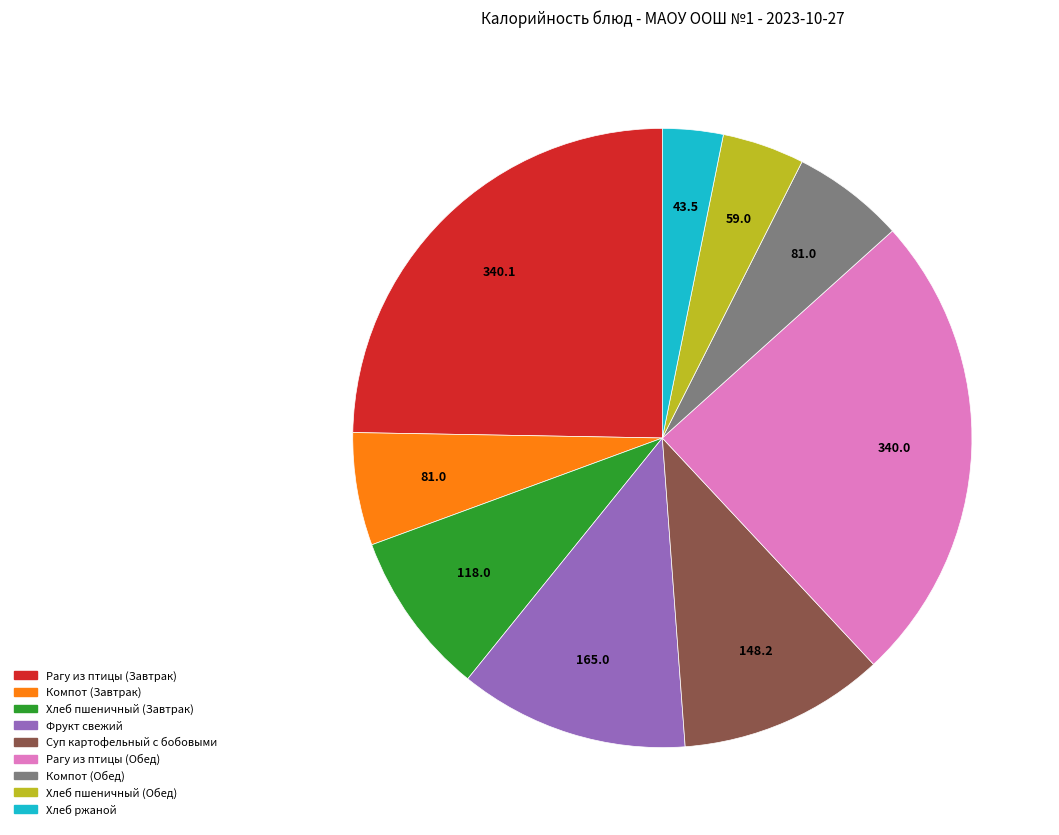

Which has a higher value, Хлеб ржаной or Фрукт свежий?

Фрукт свежий